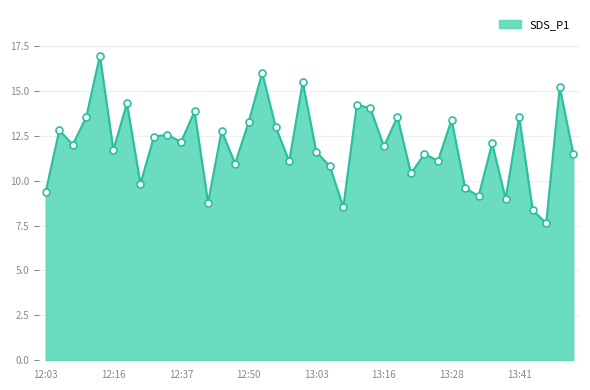

What is the difference between the maximum and minimum values?

9.3